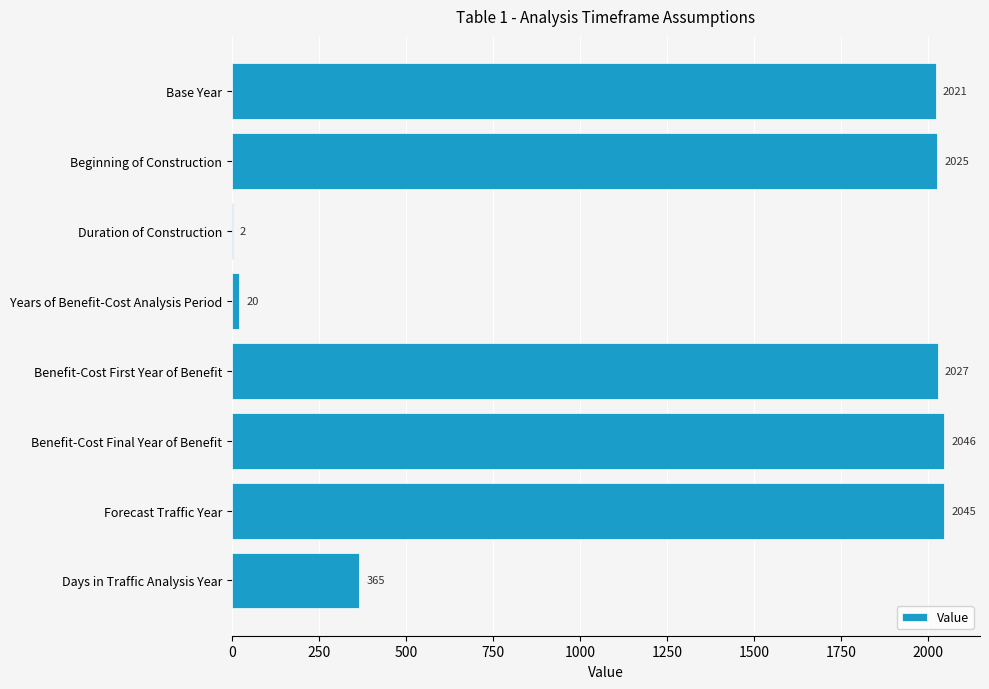

What is the greatest value displayed?

2046